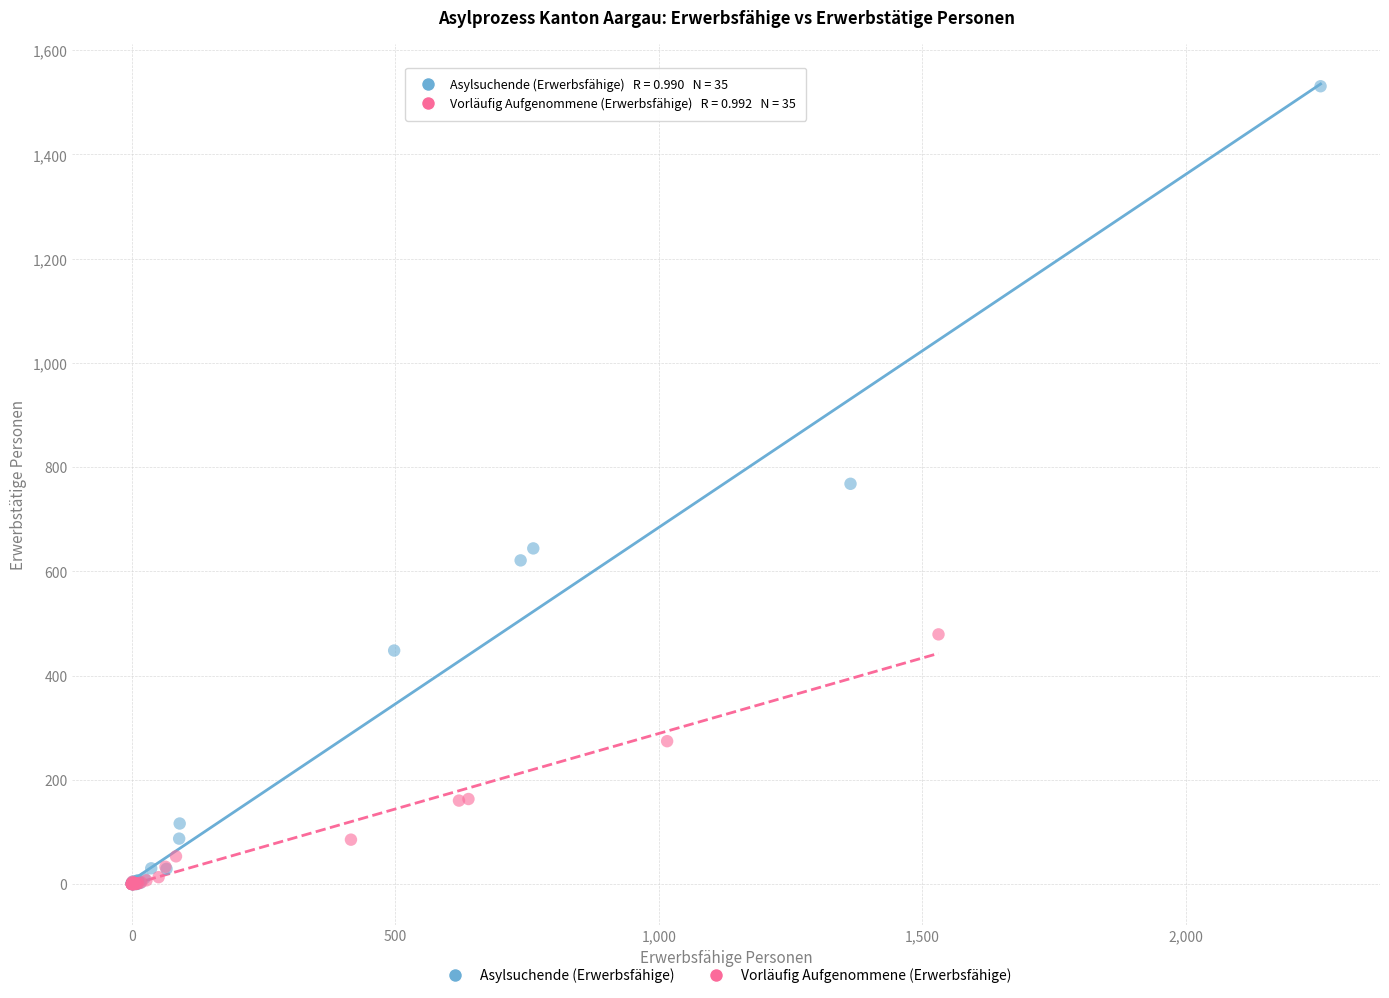

Which series has the widest spread of Y values?

Asylsuchende (Erwerbsfähige)